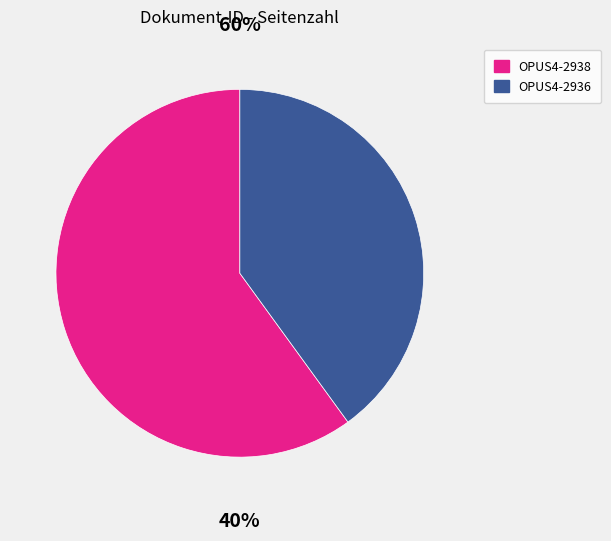

Is there a majority slice in this chart?

Yes